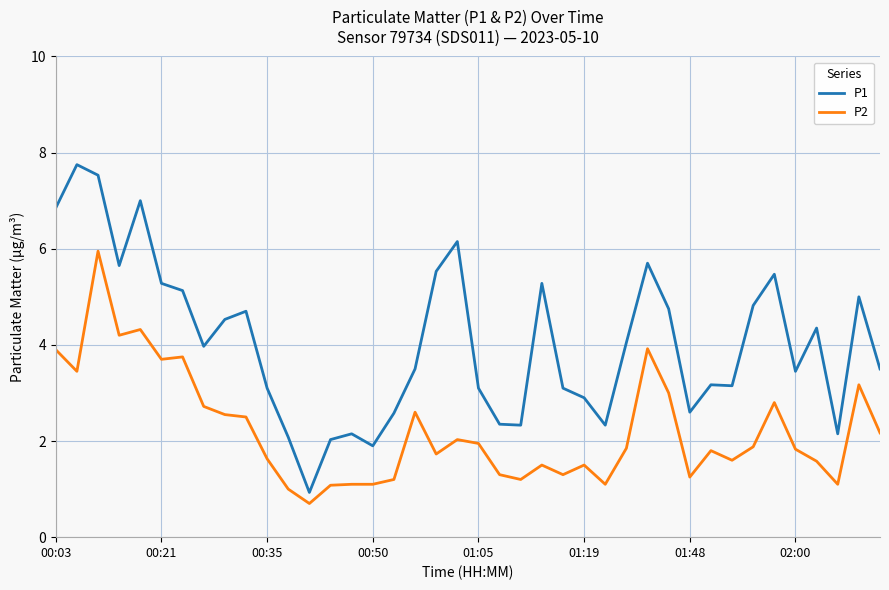

List the series in order of their peak value, highest first.

P1, P2